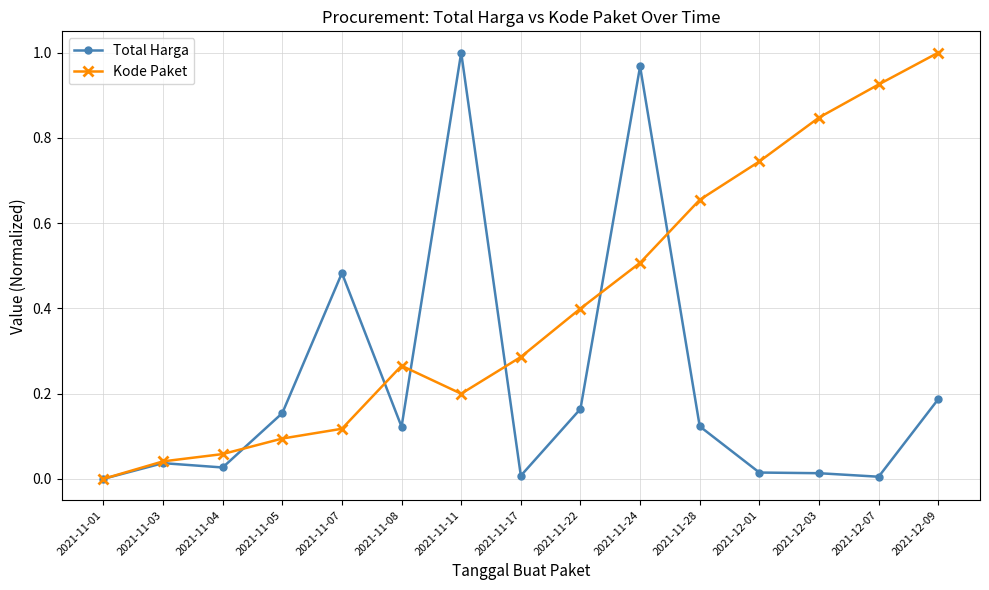

Rank the series at 2021-12-09 from highest to lowest value.

Kode Paket, Total Harga